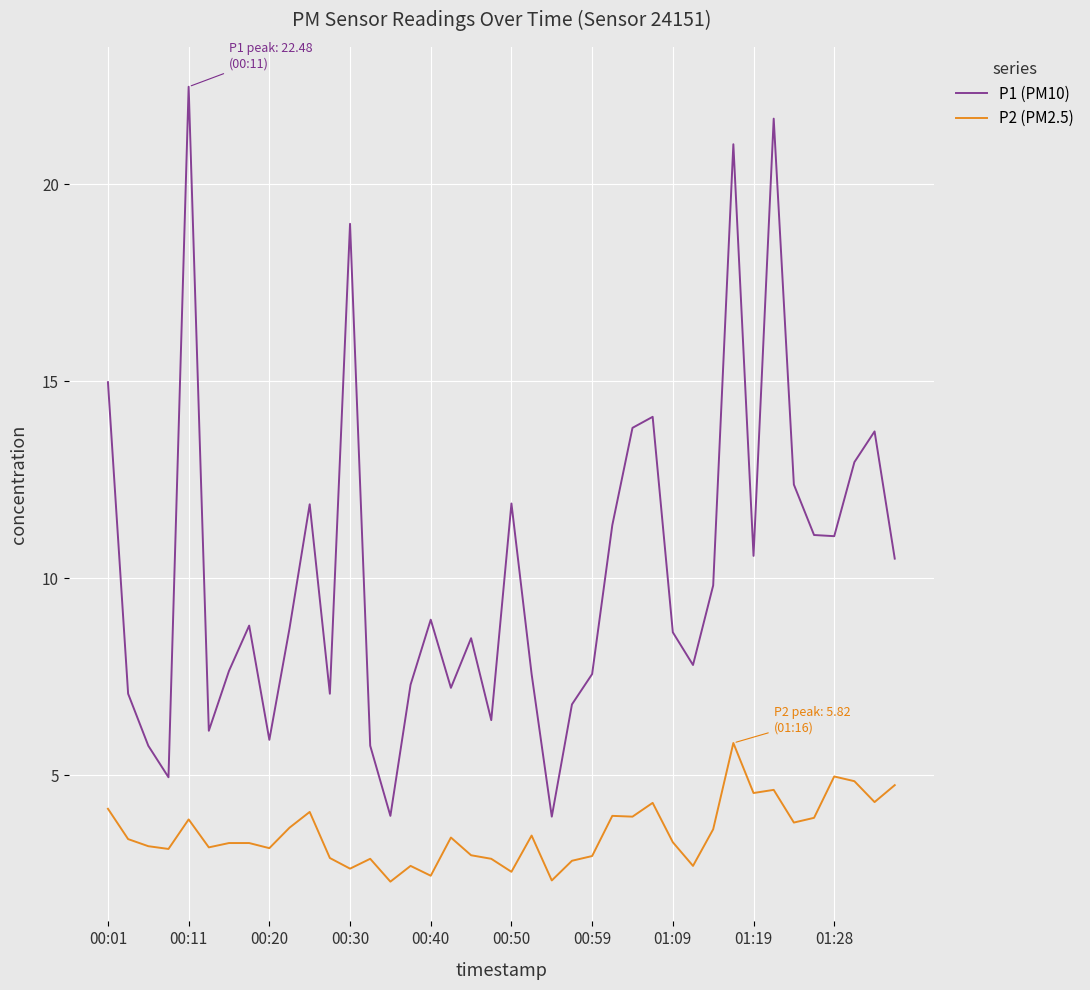

What is the greatest value displayed?

22.5